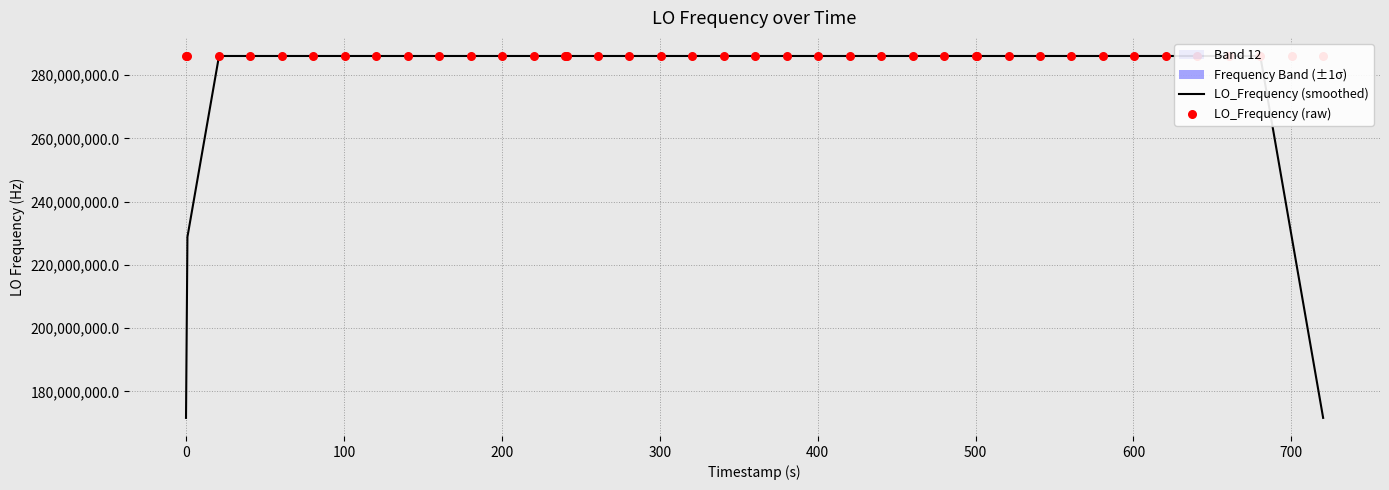

Which series has the largest total across all categories?

LO_Frequency (raw)